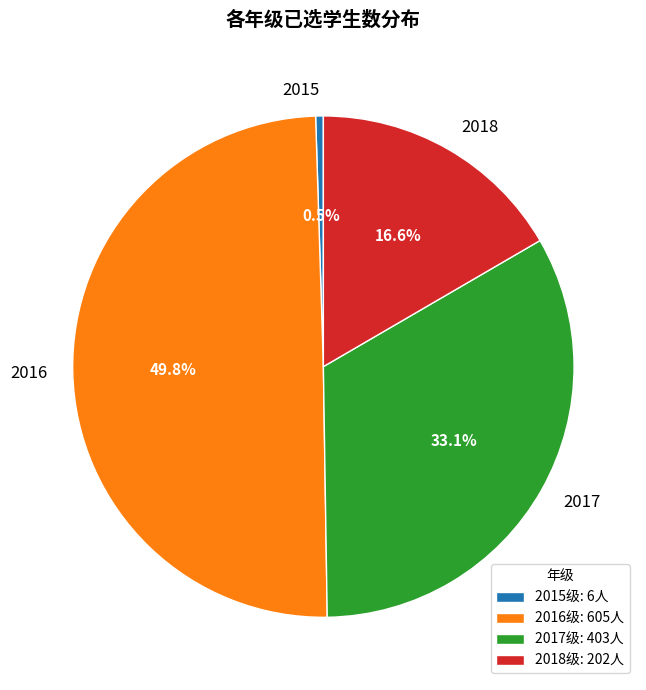

To the nearest percent, what is the average slice percentage?

25%